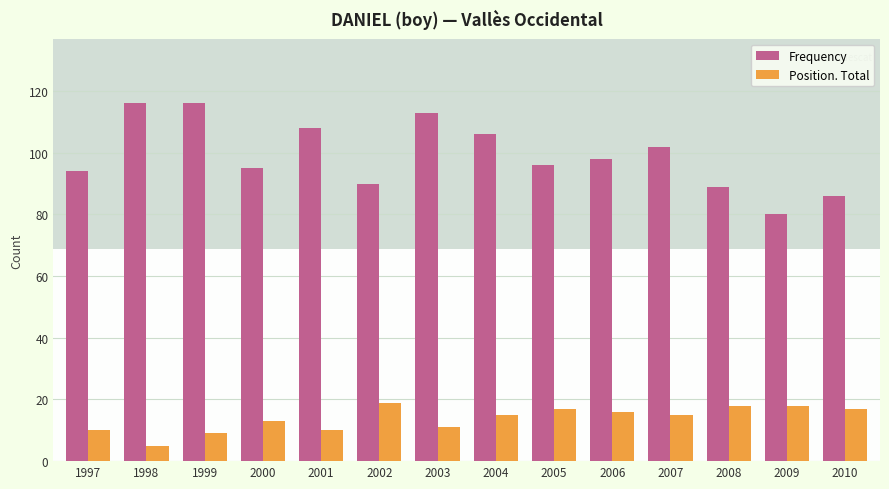

Which category has the lowest value across all series?

1998